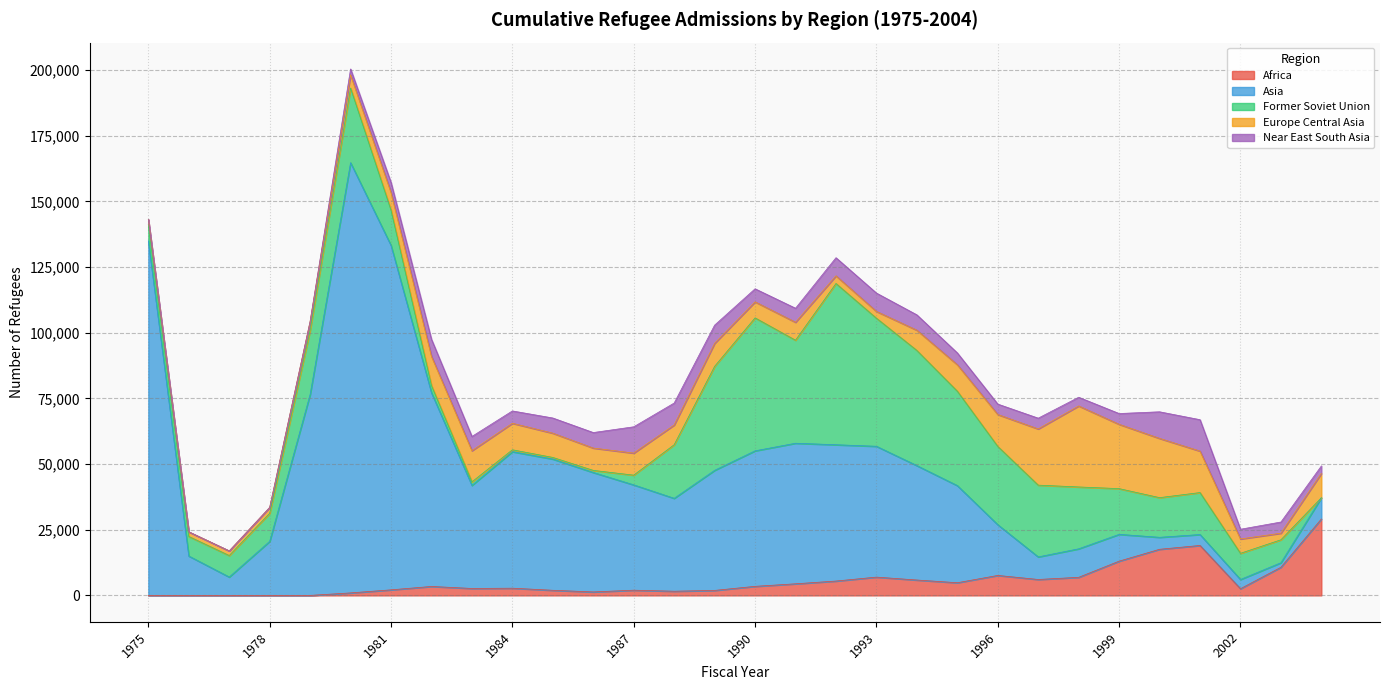

What is the highest value of the Africa series?

29104